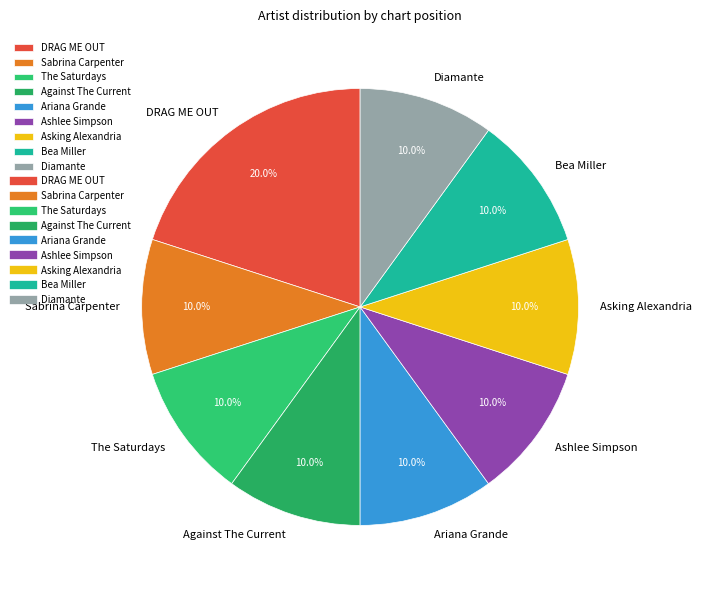

To the nearest percent, what is the difference between the DRAG ME OUT and Bea Miller slice percentages?

10%